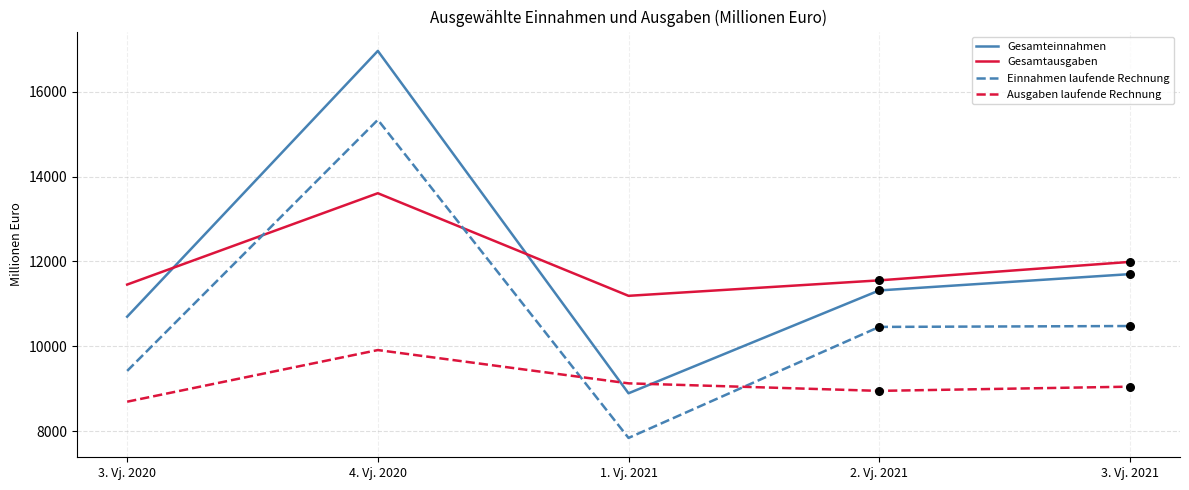

Which series has the largest range (max minus min)?

Gesamteinnahmen